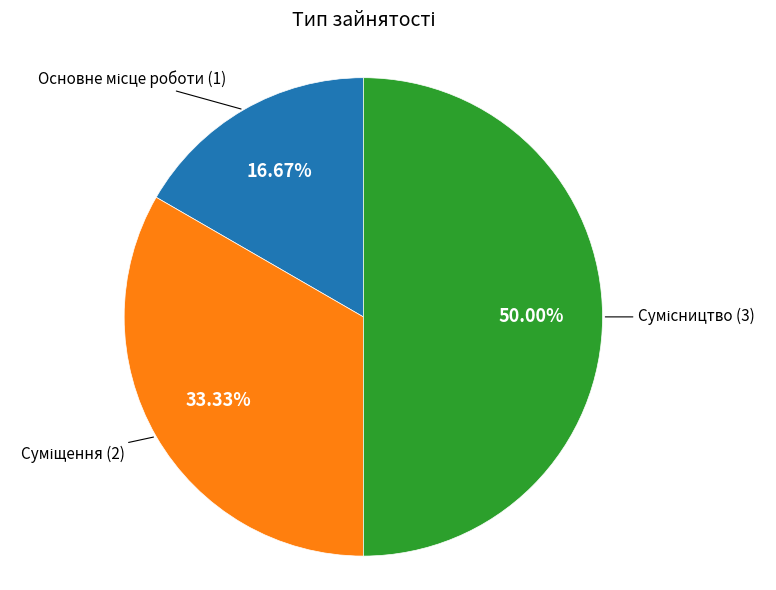

How many slices are in this pie chart?

3